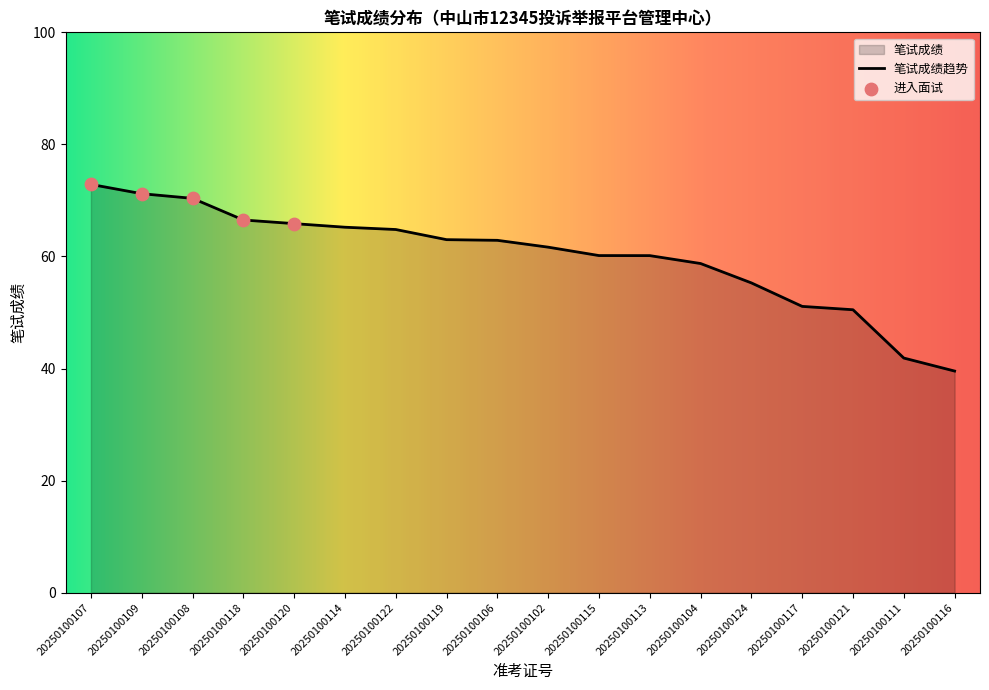

What is the ratio of the value at 20250100107 to the value at 20250100120?

1.1